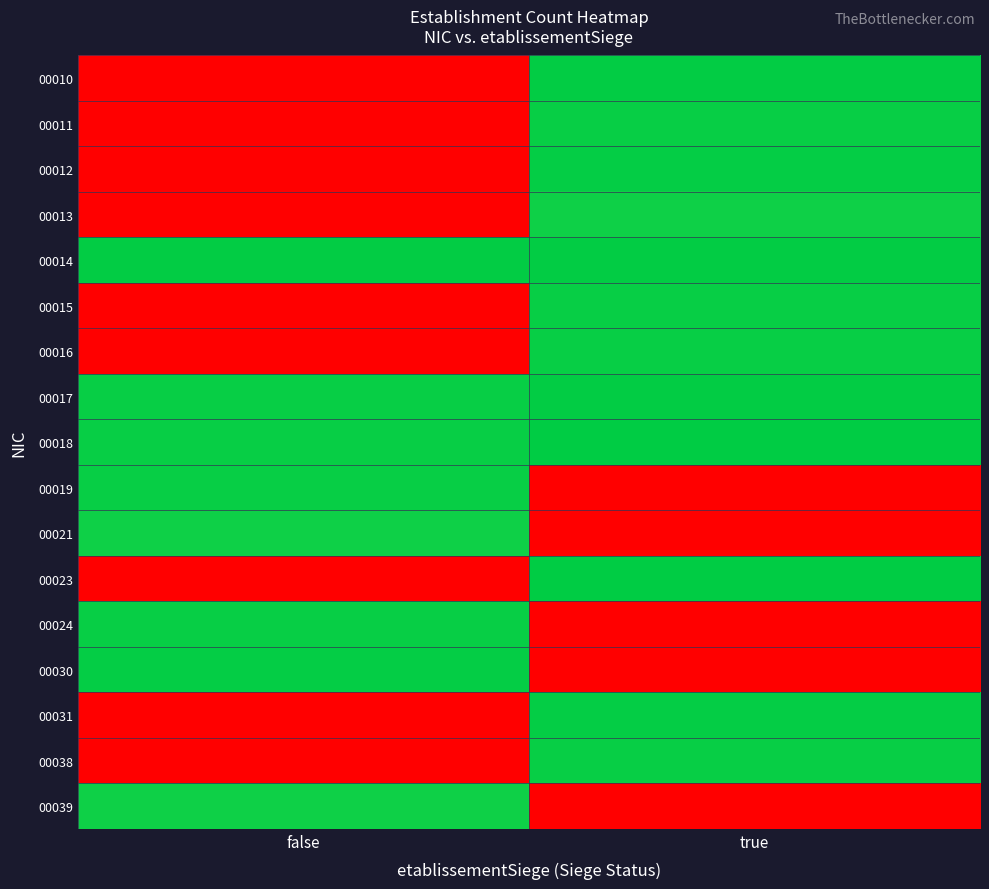

What is the maximum value shown in the chart?

13.7